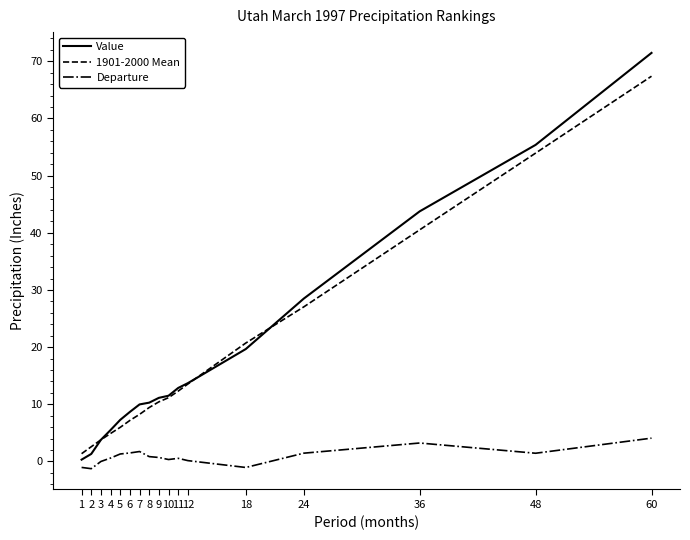

Which series has the largest range (max minus min)?

Value